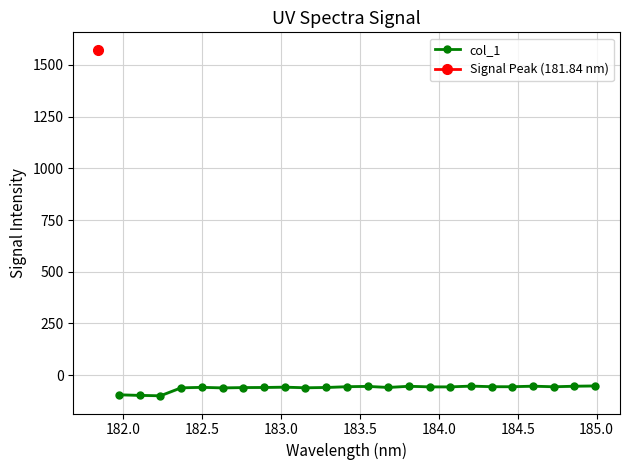

How many lines are shown in the chart?

1